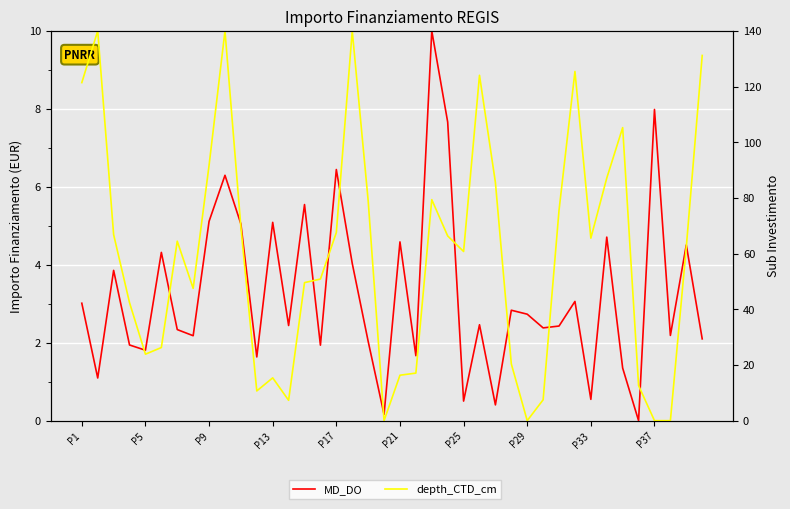

At which label does MD_DO reach its peak?

22